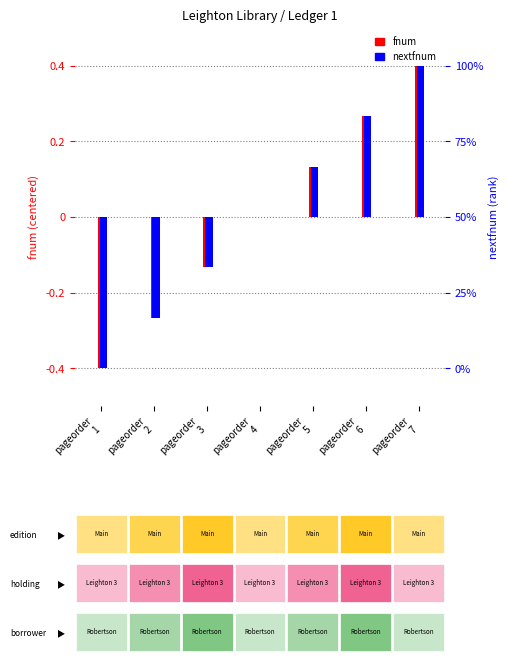

The value of nextfnum at pageorder
1 is -0.1. True or false?

False